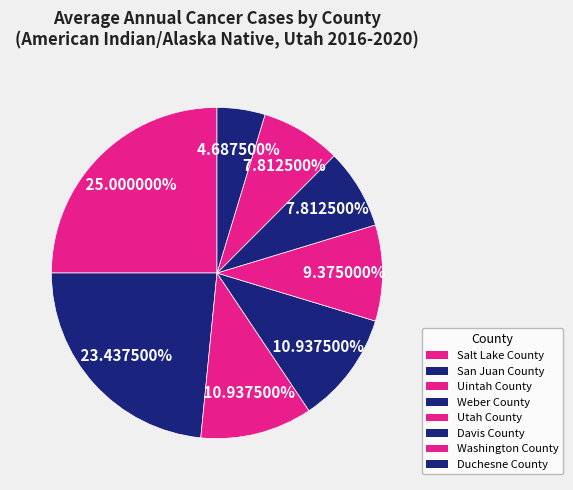

To the nearest percent, what is the difference between the largest and smallest slice percentages?

20%